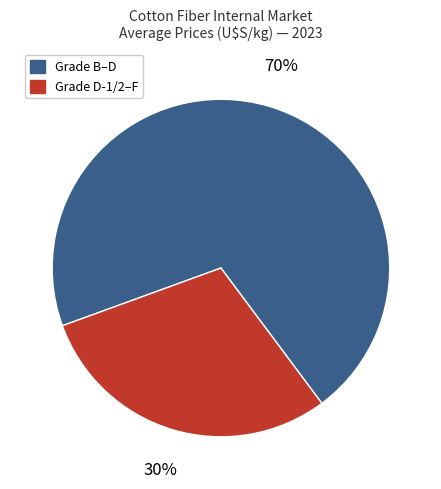

The Grade B–D slice represents 70% of the pie. True or false?

True